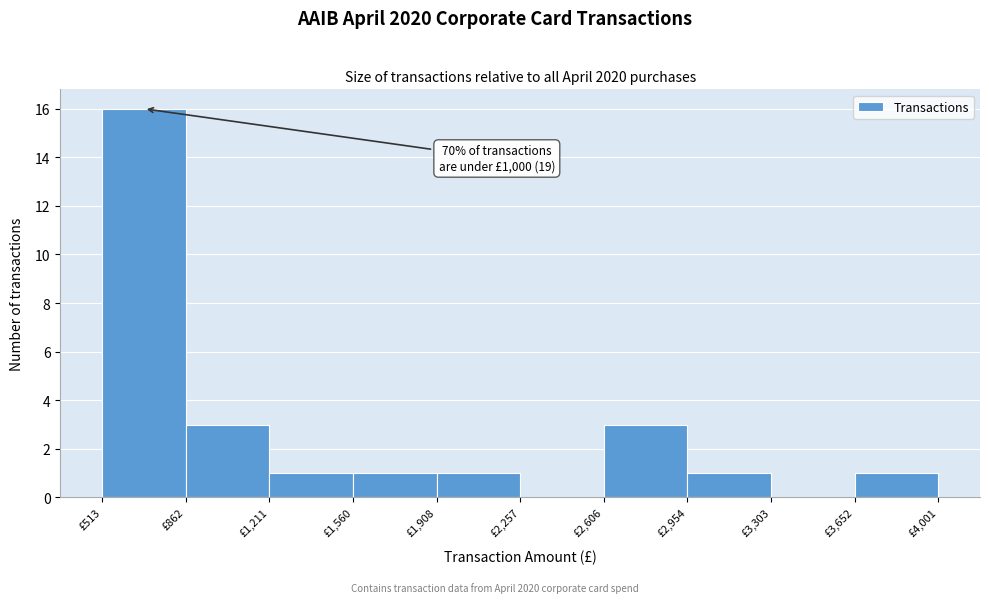

Which range on the x-axis has the tallest bar?

500 to 850